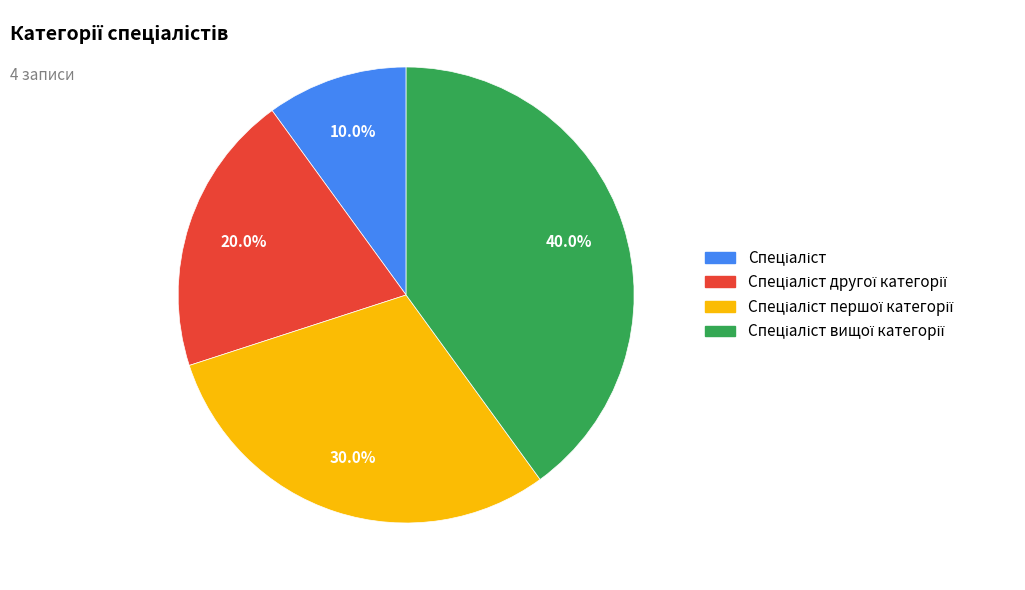

Does any single category account for the majority?

No